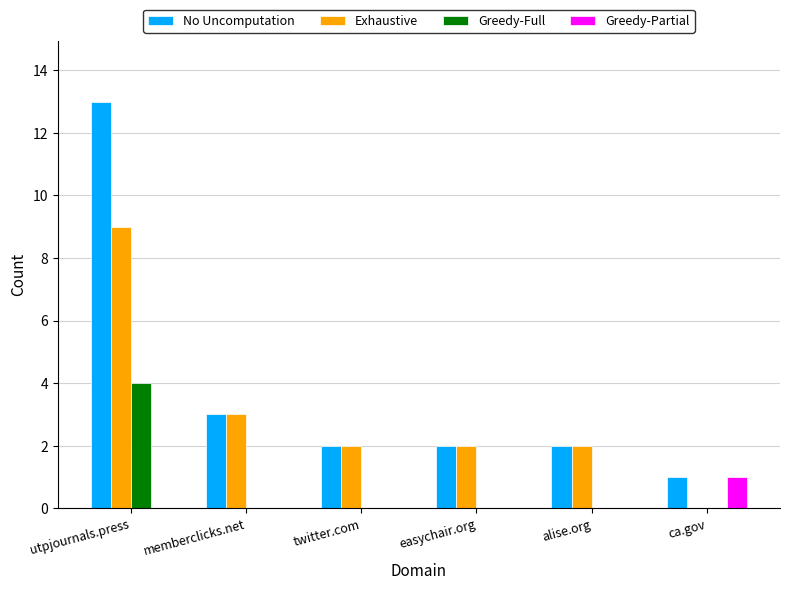

Does the chart contain stacked bars?

No